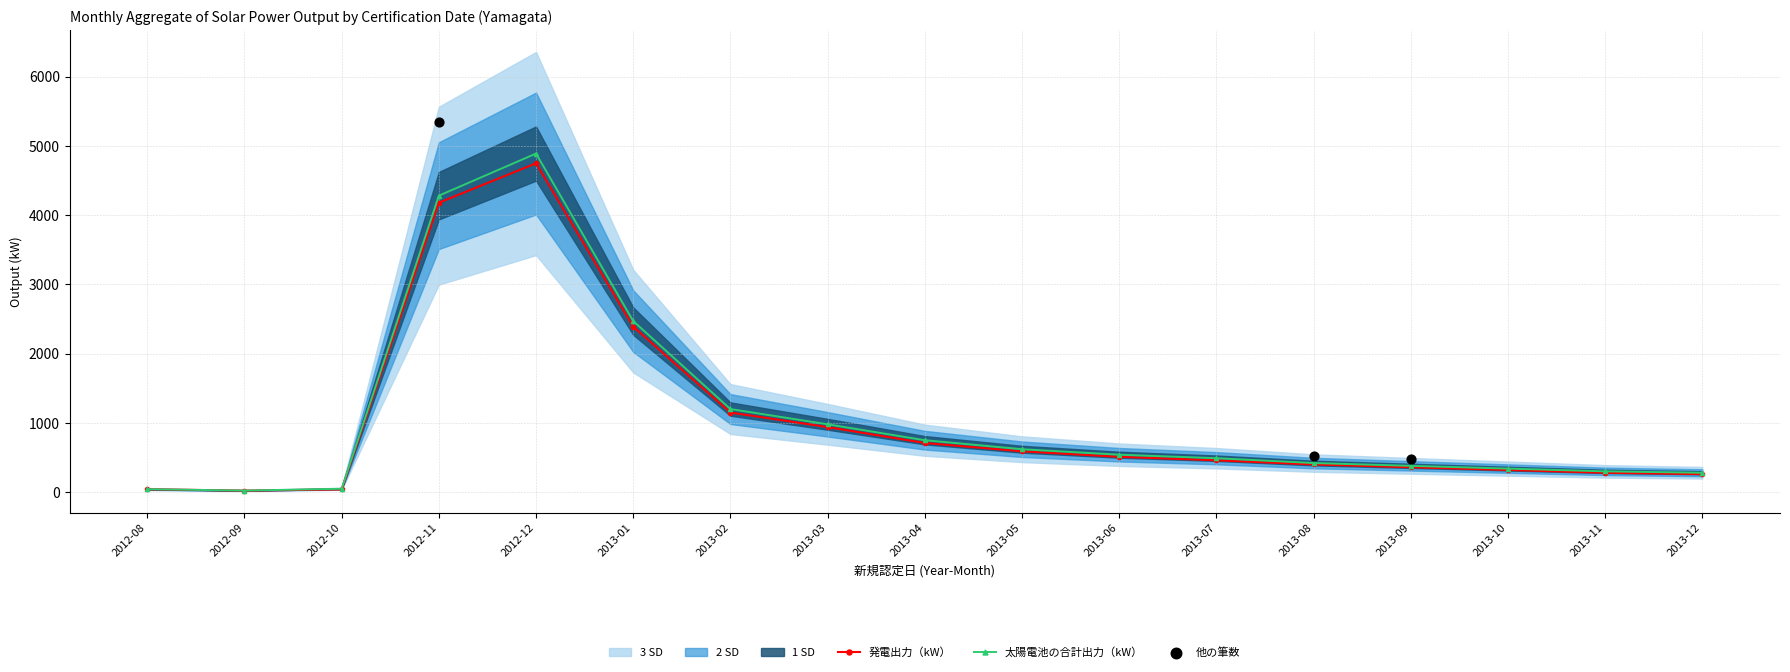

Which series has the largest total across all categories?

太陽電池の合計出力（kW）